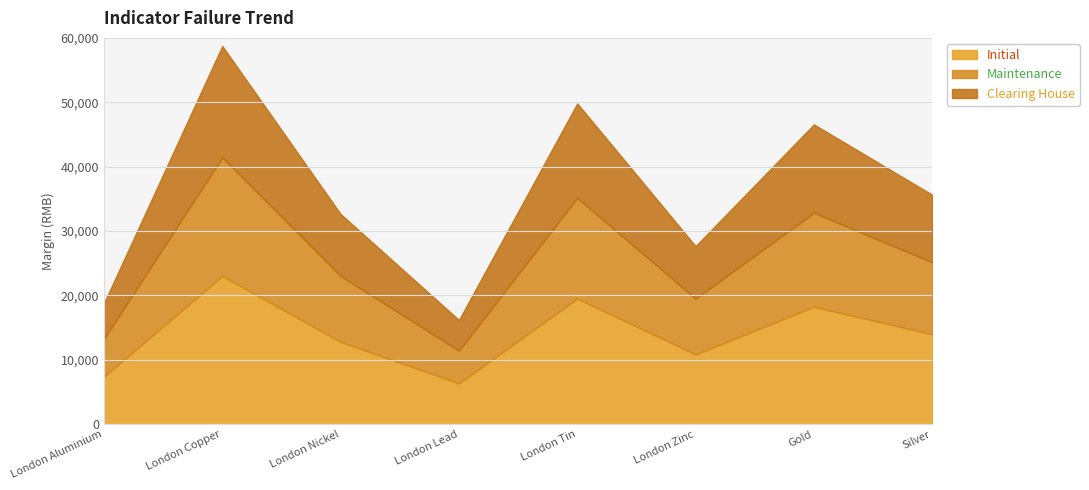

What is the total value across all series at Gold?

46564